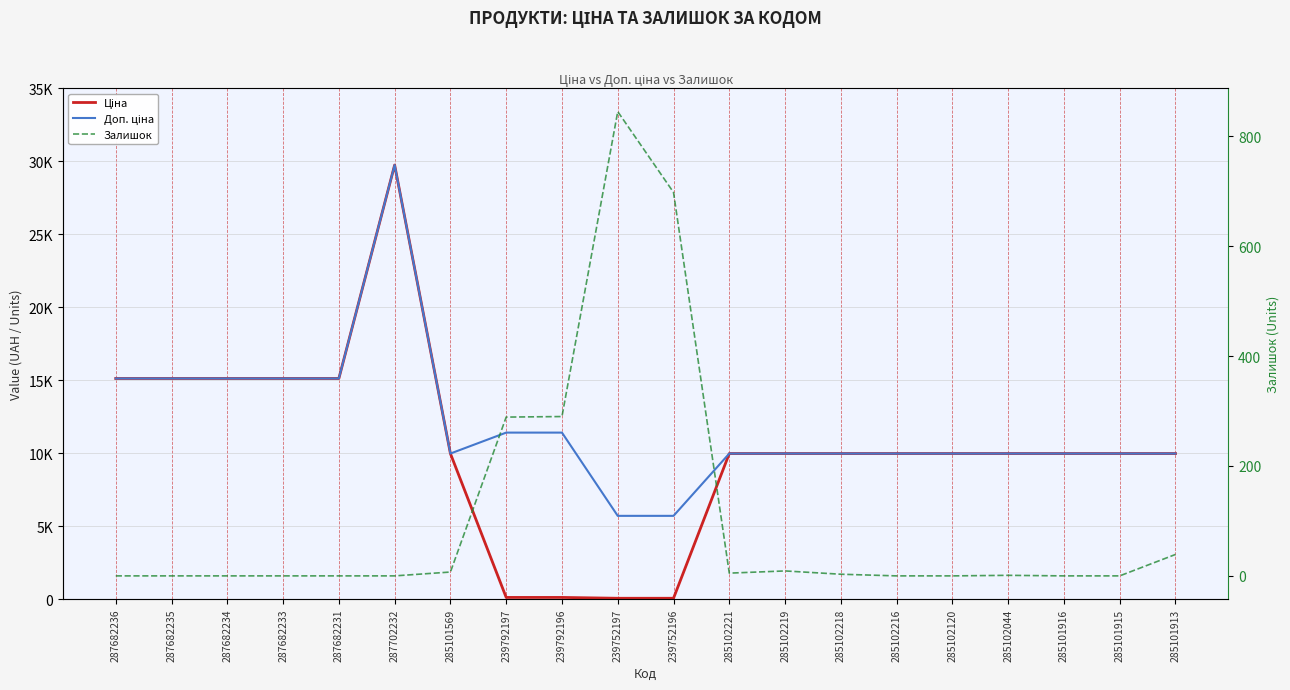

Reading left to right, list all the values displayed in this chart.

Ціна: 287682236=15120.0	287682235=15120.0	287682234=15120.0	287682233=15120.0	287682231=15120.0	287702232=29747.2	285101569=9975.0	239792197=114.1	239792196=114.1	239752197=57.0	239752196=57.0	285102221=9975.0	285102219=9975.0	285102218=9975.0	285102216=9975.0	285102120=9975.0	285102044=9975.0	285101916=9975.0	285101915=9975.0	285101913=9975.0
Доп. ціна: 287682236=15120.0	287682235=15120.0	287682234=15120.0	287682233=15120.0	287682231=15120.0	287702232=29747.2	285101569=9975.0	239792197=11410.0	239792196=11410.0	239752197=5705.0	239752196=5705.0	285102221=9975.0	285102219=9975.0	285102218=9975.0	285102216=9975.0	285102120=9975.0	285102044=9975.0	285101916=9975.0	285101915=9975.0	285101913=9975.0
Залишок: 287682236=0.0	287682235=0.0	287682234=0.0	287682233=0.0	287682231=0.0	287702232=0.0	285101569=7.0	239792197=289.0	239792196=290.0	239752197=845.0	239752196=698.0	285102221=5.0	285102219=9.0	285102218=3.0	285102216=0.0	285102120=0.0	285102044=1.0	285101916=0.0	285101915=0.0	285101913=39.0